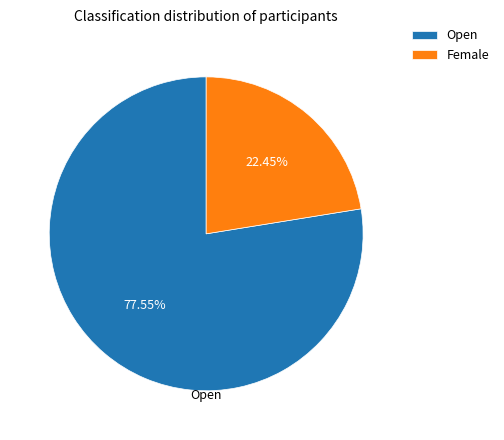

How many slices are in this pie chart?

2